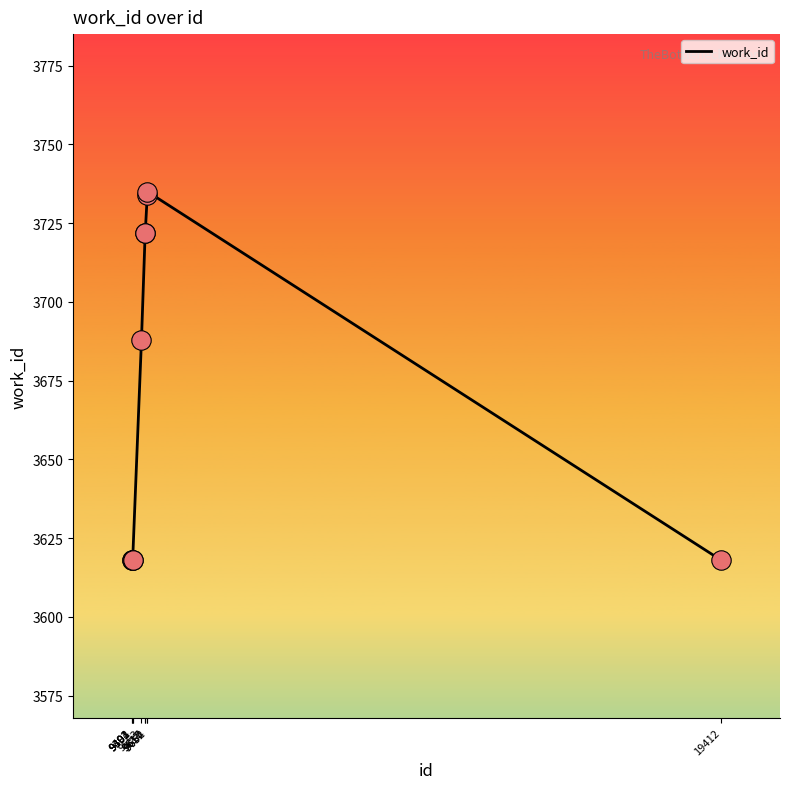

Approximately how many times larger is the value at 9391 compared to 9402?

1.0